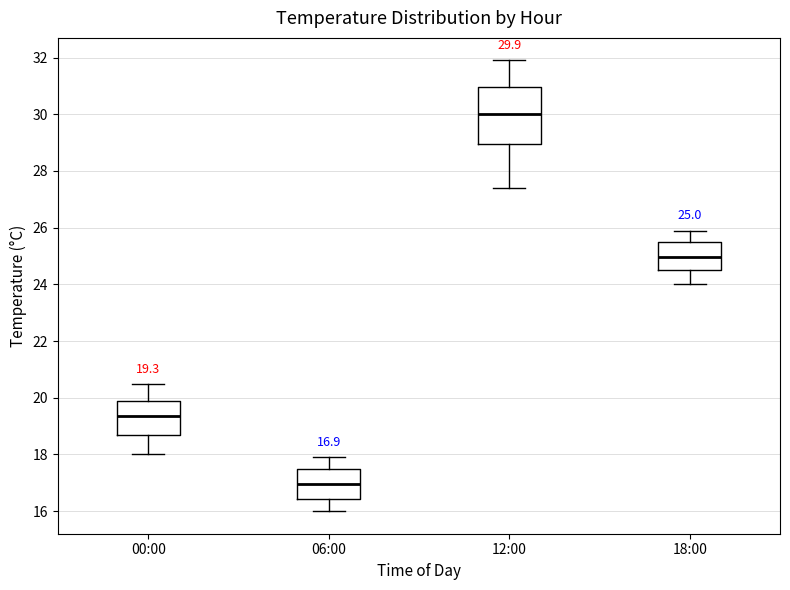

Which box's median line is the lowest?

06:00